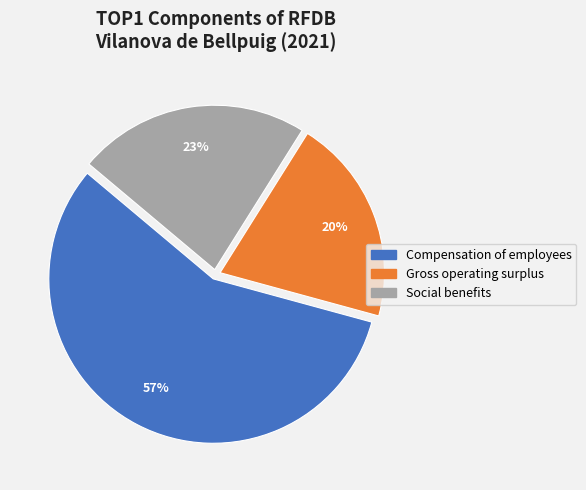

Combined, do Gross operating surplus and Social benefits account for over 50%?

No